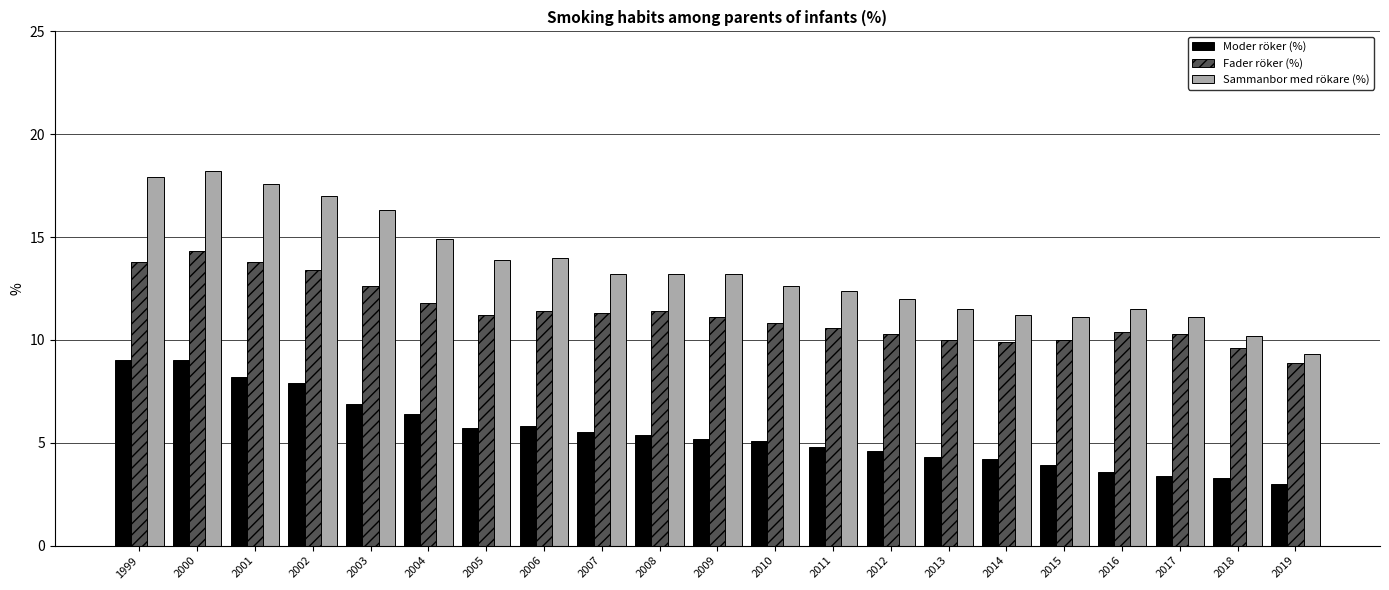

Rank the series at 2015 from lowest to highest value.

Moder röker (%), Fader röker (%), Sammanbor med rökare (%)